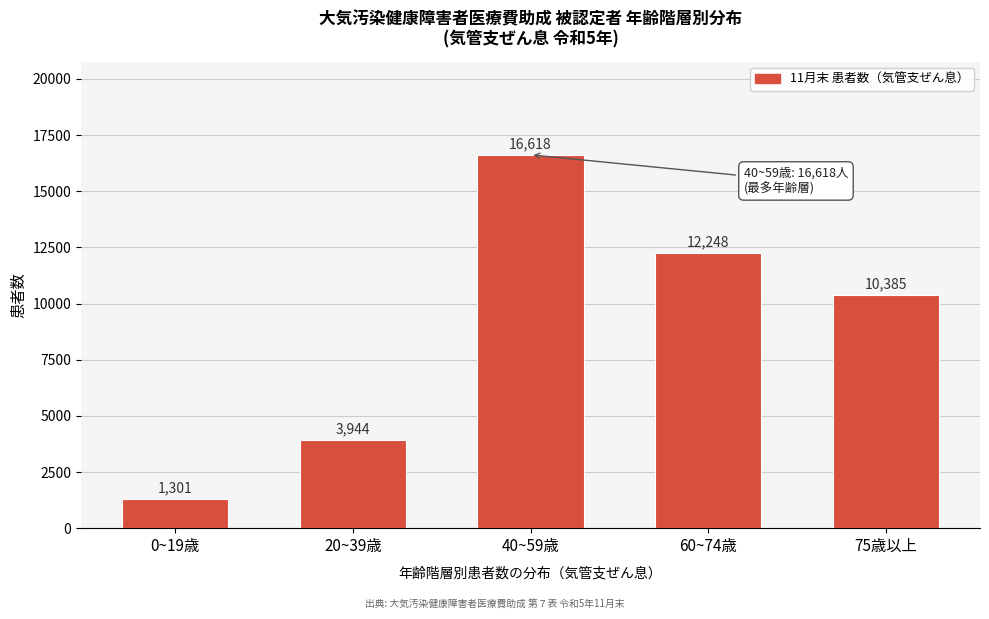

Reading right to left, transcribe all the data shown in this chart.

75歳以上=10385	60~74歳=12248	40~59歳=16618	20~39歳=3944	0~19歳=1301